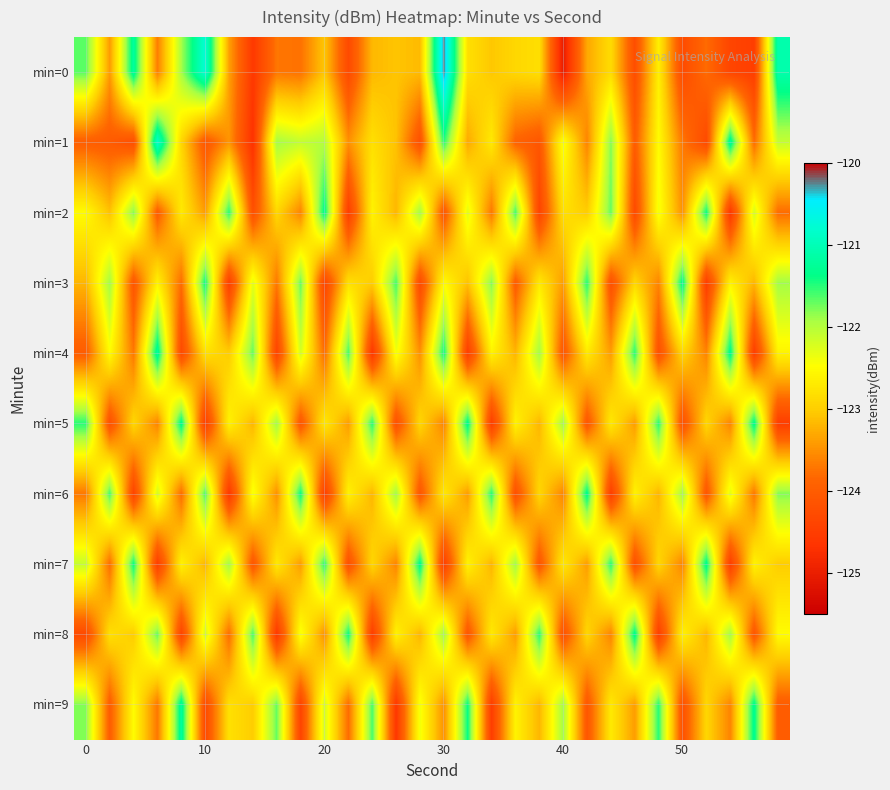

At how many categories does at least one series exceed -124?

30